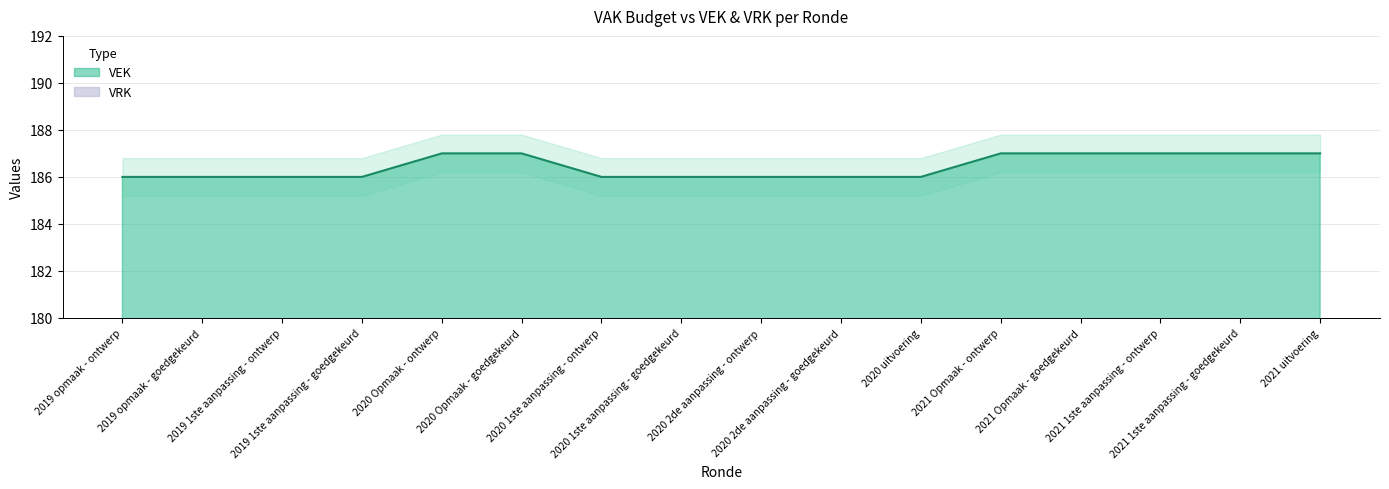

Reading left to right, extract all data points from this chart.

186	186	186	186	187	187	186	186	186	186	186	187	187	187	187	187